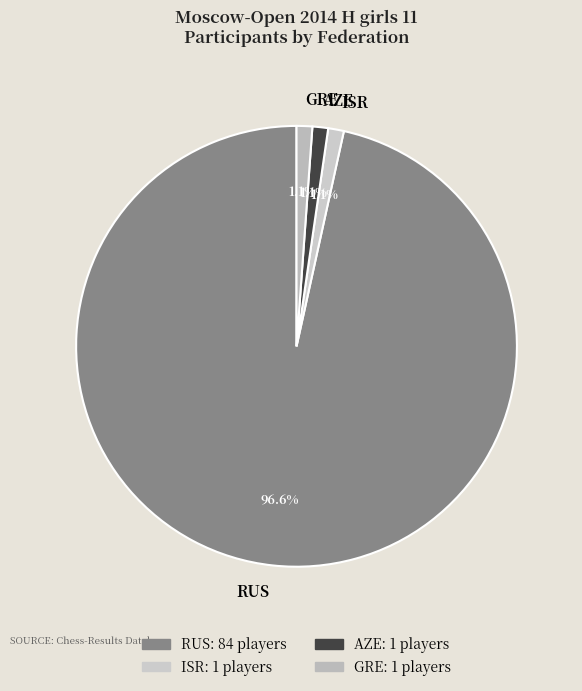

Which category has the biggest portion of the pie?

RUS